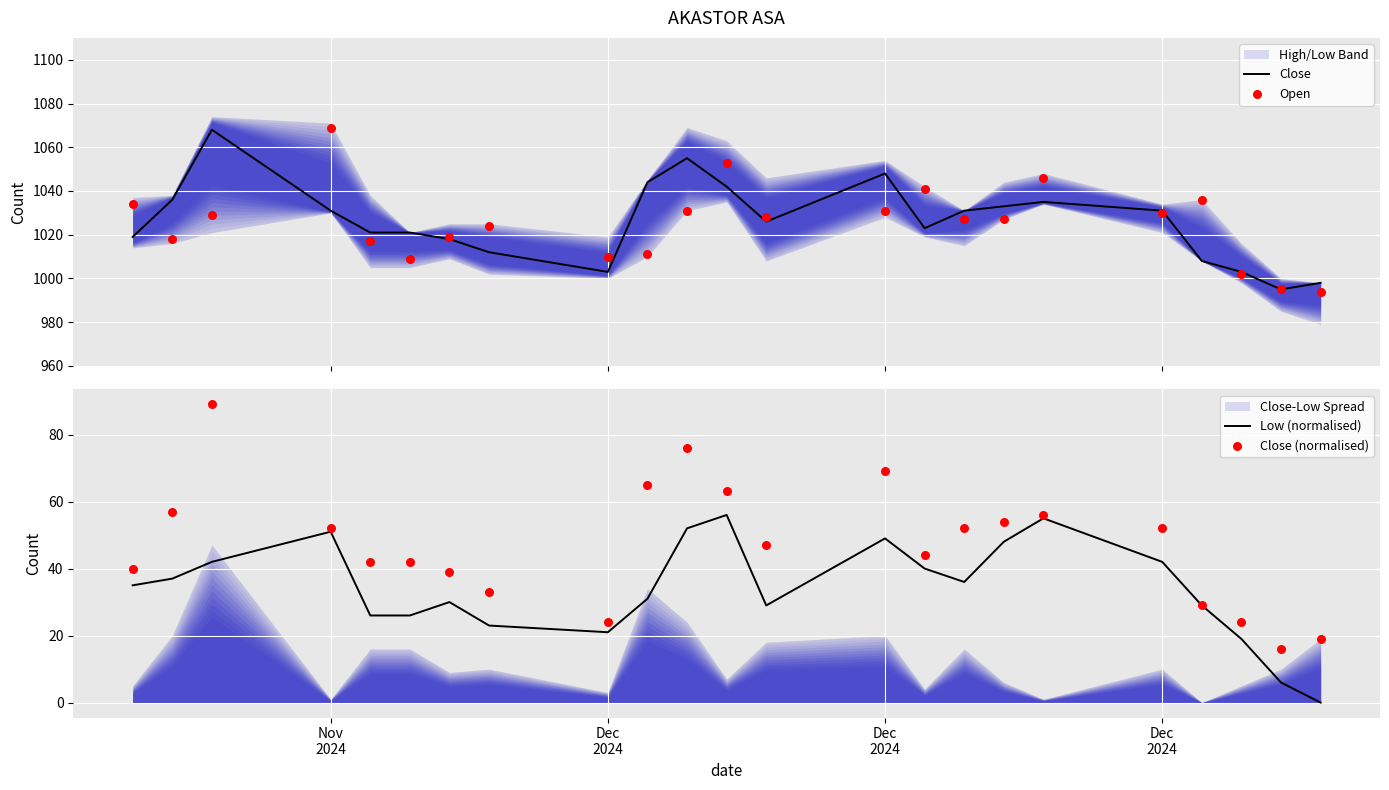

Which series has the largest total across all categories?

Close